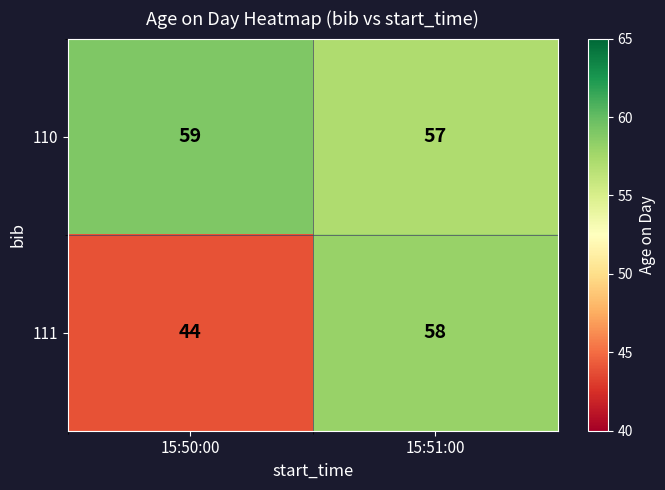

How many data points does each series have?

2